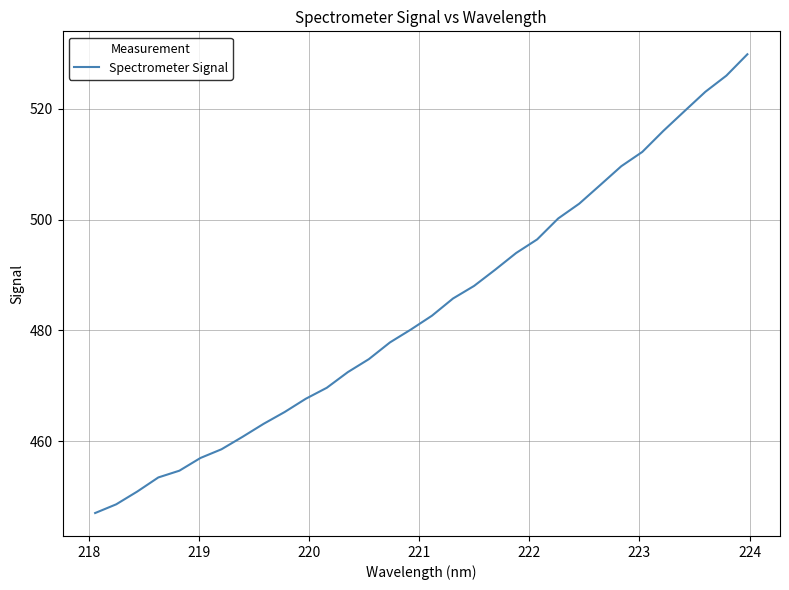

Count the number of data series in this chart.

1